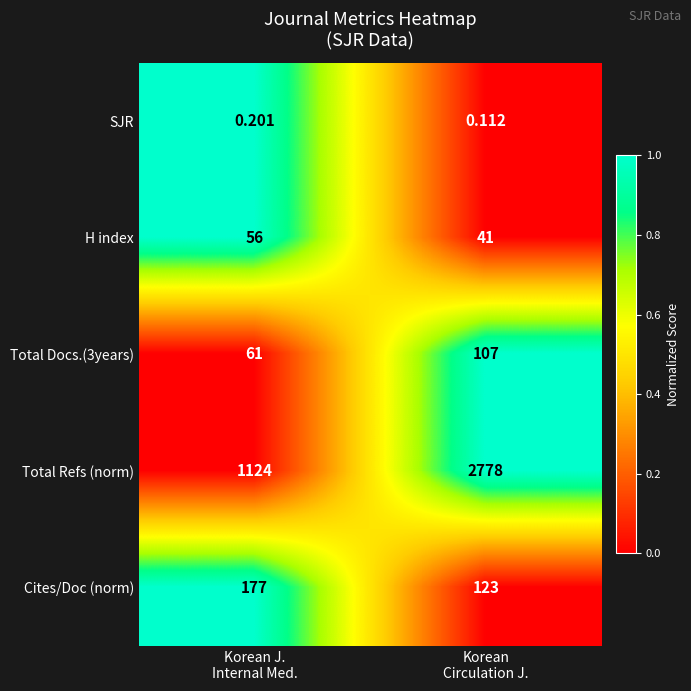

Which series has the widest spread of values?

Total Refs (norm)